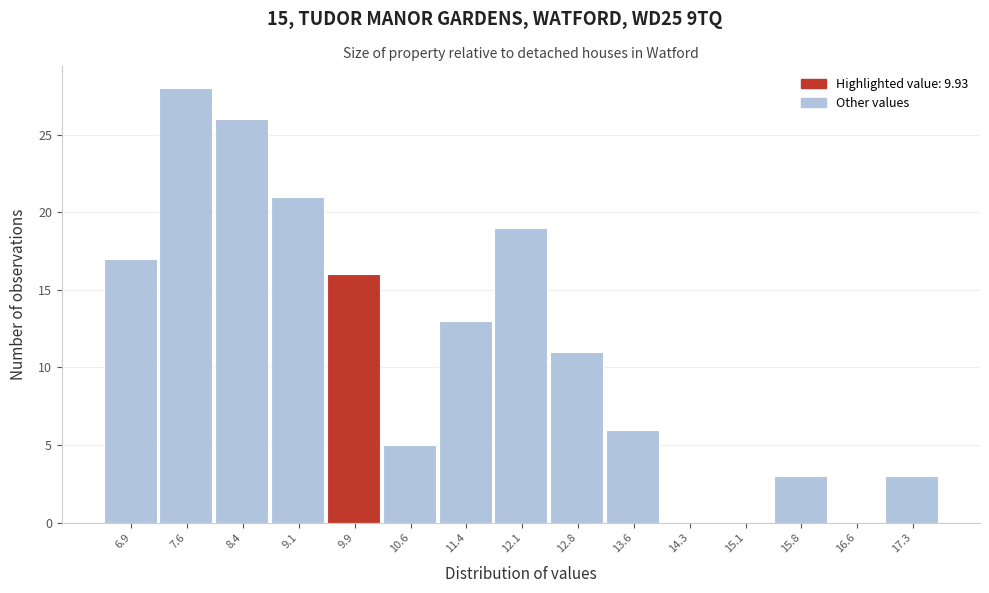

What is the height of the bar covering 15.4 to 16.2 on the x-axis? Neither the bar edges nor the heights are printed on the chart, so give them approximately, as read against the axes.

3